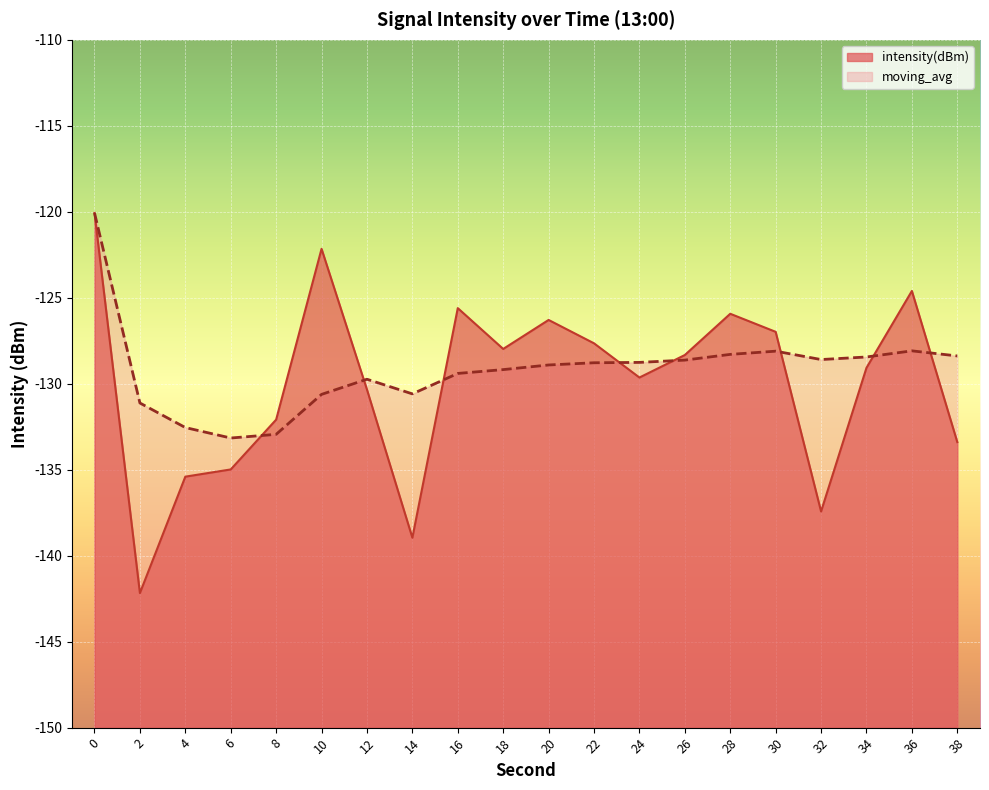

List the series in order of their peak value, lowest first.

intensity(dBm), moving_avg